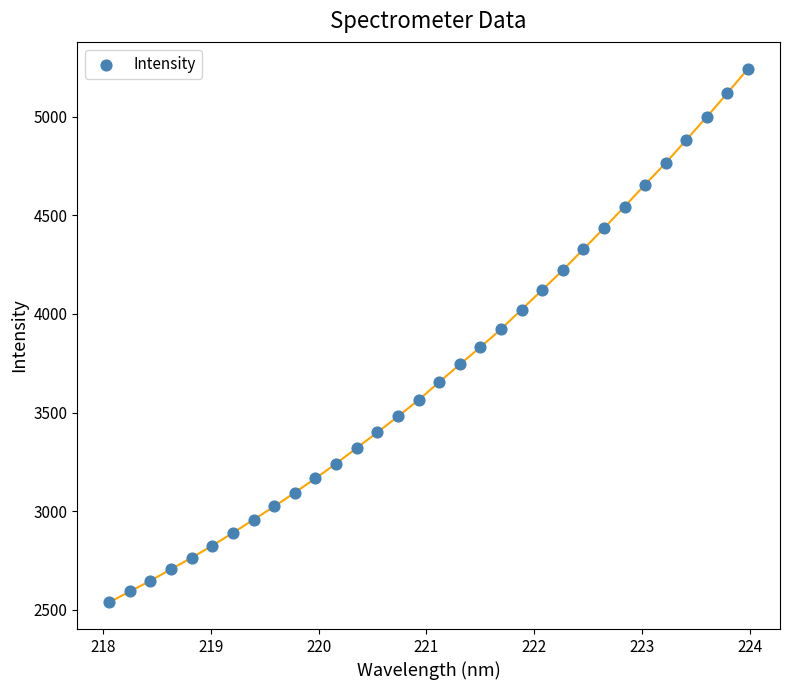

What is the range of Y values (max minus min)?

2705.0